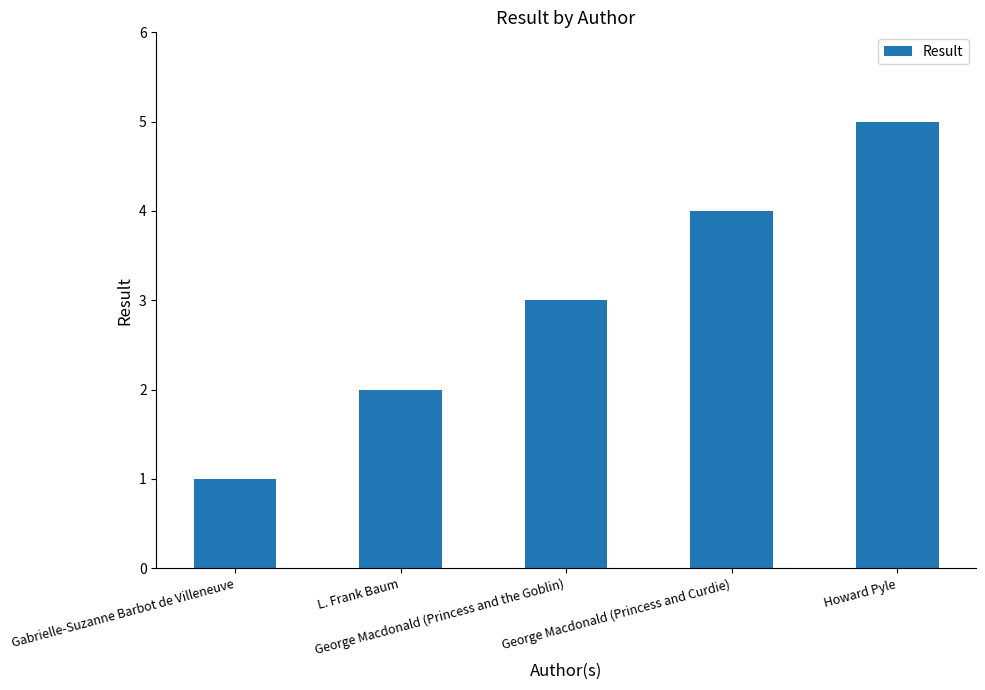

Rank the categories by value from lowest to highest.

Gabrielle-Suzanne Barbot de Villeneuve, L. Frank Baum, George Macdonald (Princess and the Goblin), George Macdonald (Princess and Curdie), Howard Pyle